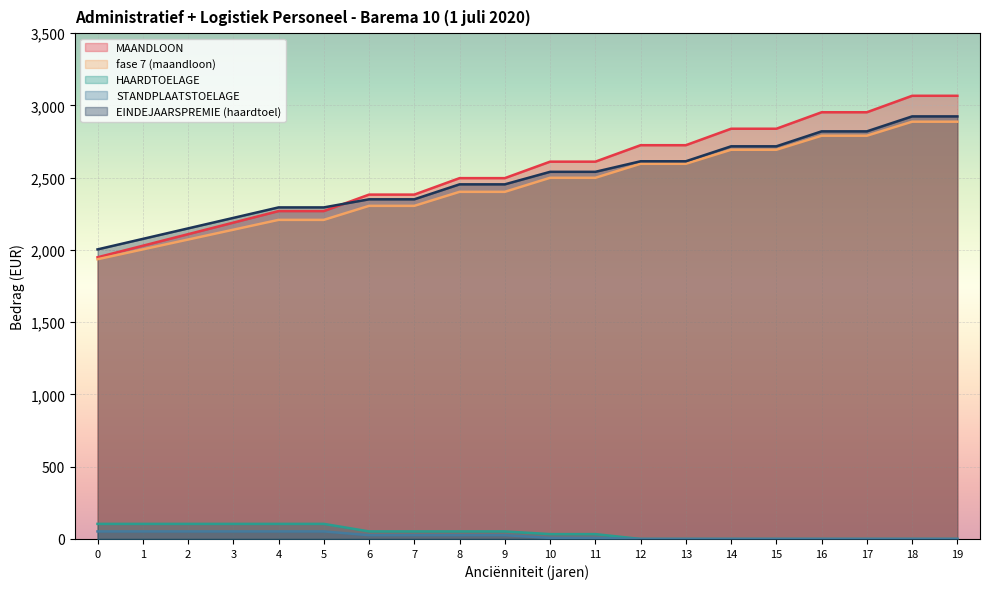

Count the number of data series in this chart.

5